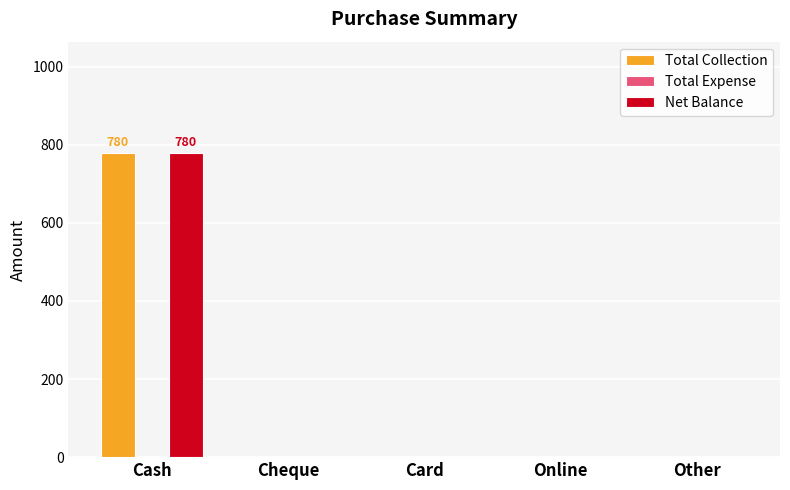

What is the average value of the Net Balance series?

156